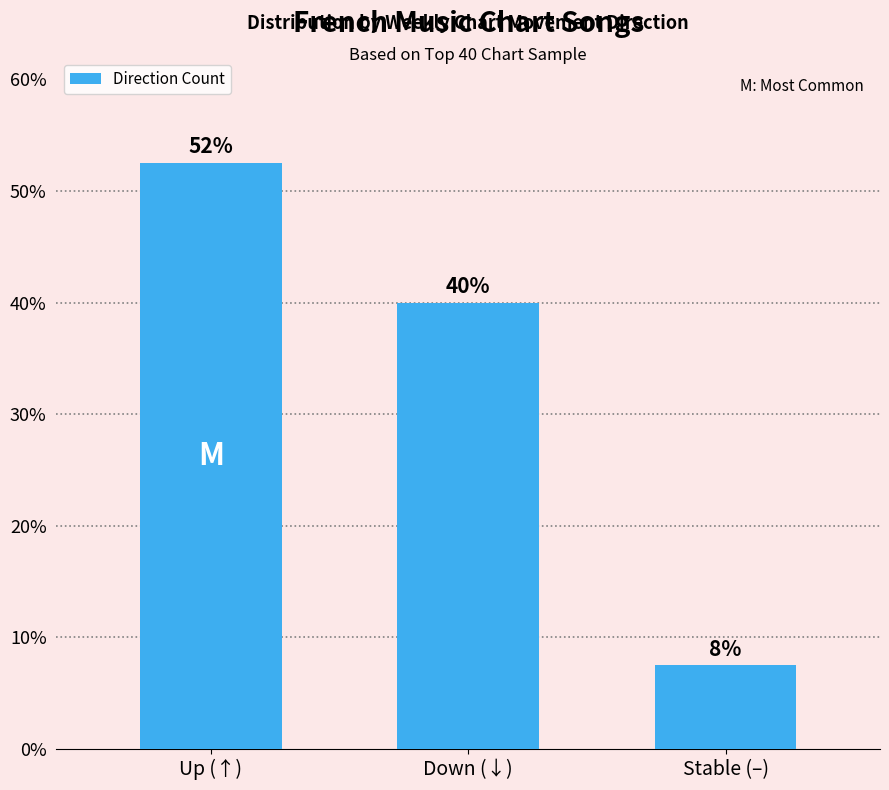

Reading left to right, extract all data points from this chart.

Up (↑)=0.5	Down (↓)=0.4	Stable (–)=0.1